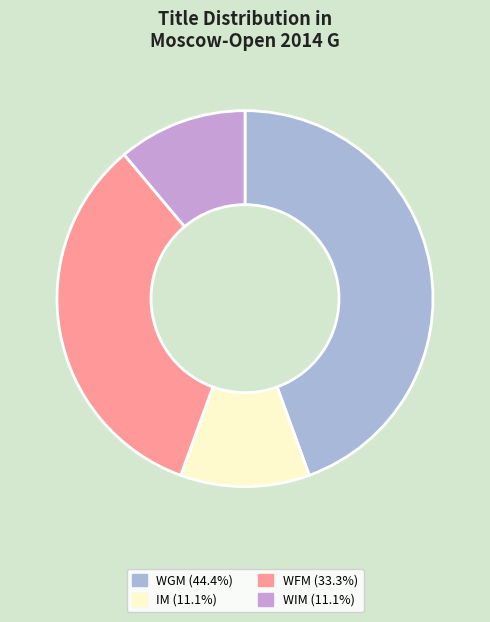

The WGM slice represents 44% of the pie. True or false?

True